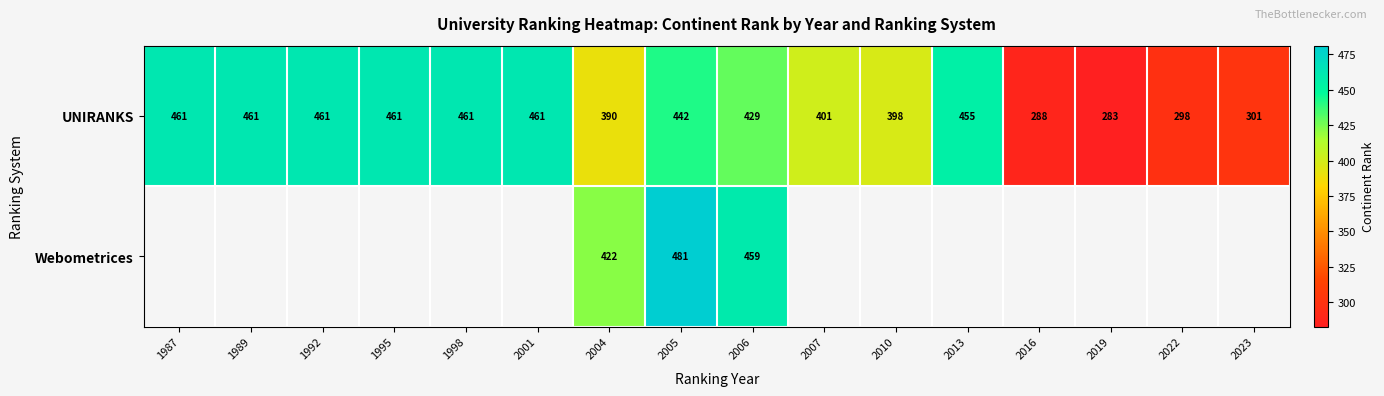

What is the difference between the maximum and minimum values in the UNIRANKS series?

178